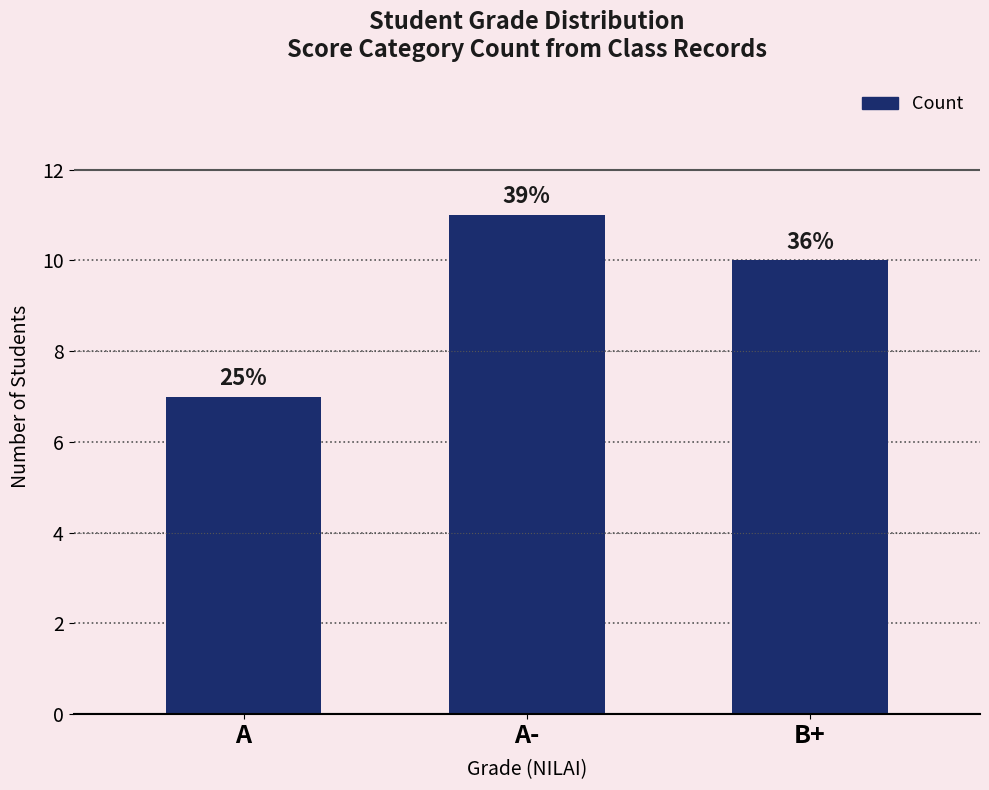

List the labels in order of value, smallest first.

A, B+, A-